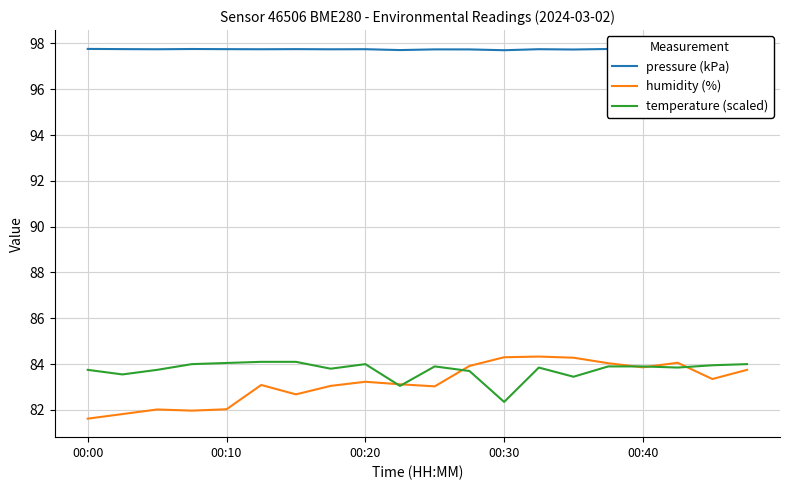

List the series in order of their peak value, lowest first.

temperature (scaled), humidity (%), pressure (kPa)